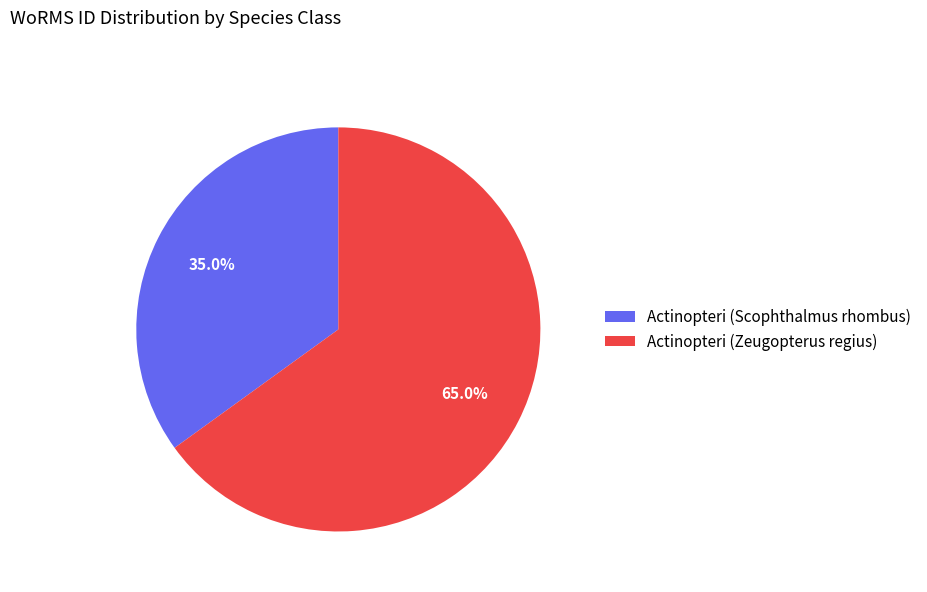

Is there any slice that represents more than half of the pie?

Yes